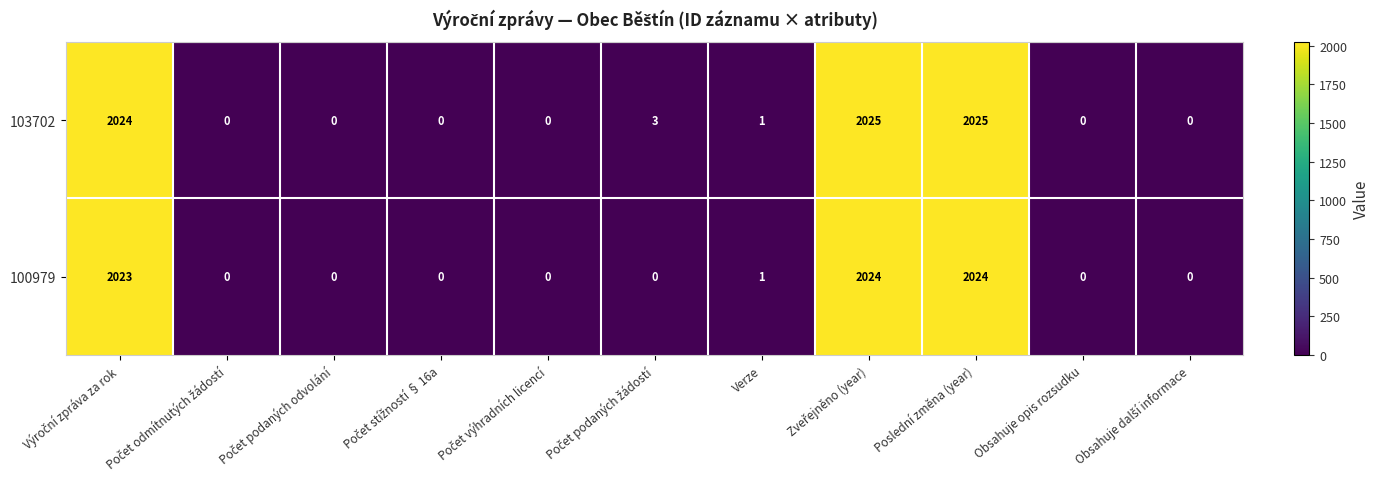

What is the difference between the second highest and minimum values in the 103702 series?

2025